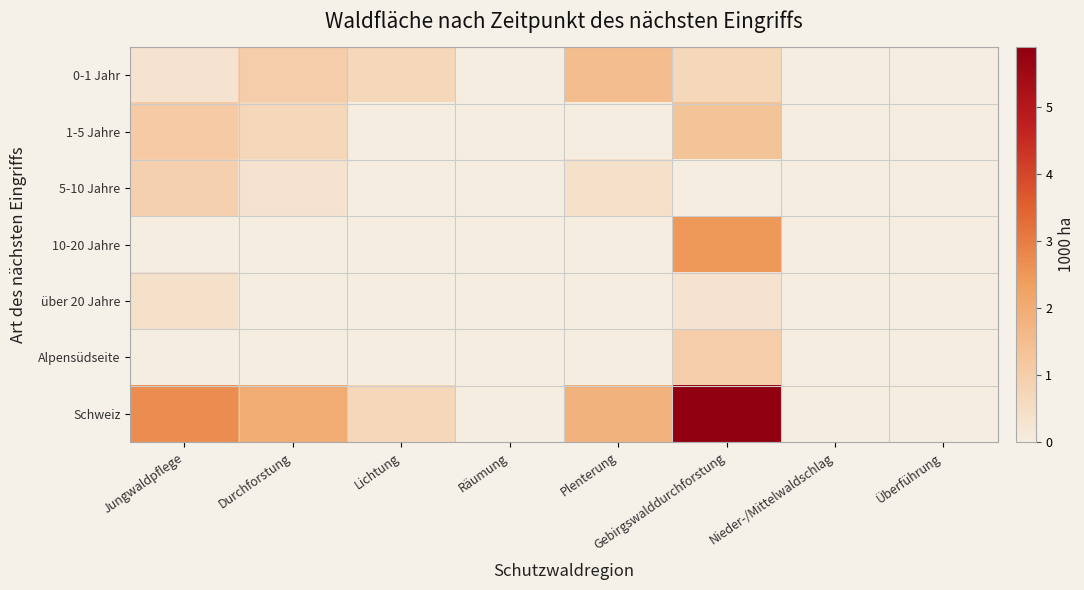

What is the total value across all series at Lichtung?

1.4